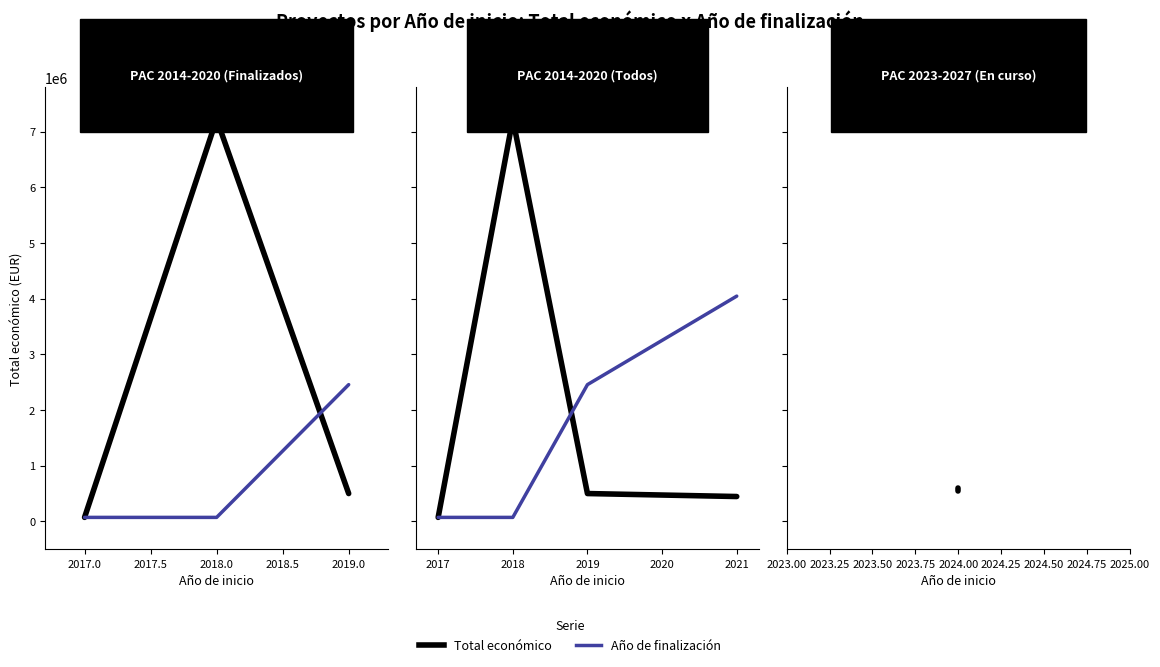

Count the number of categories in the chart.

4